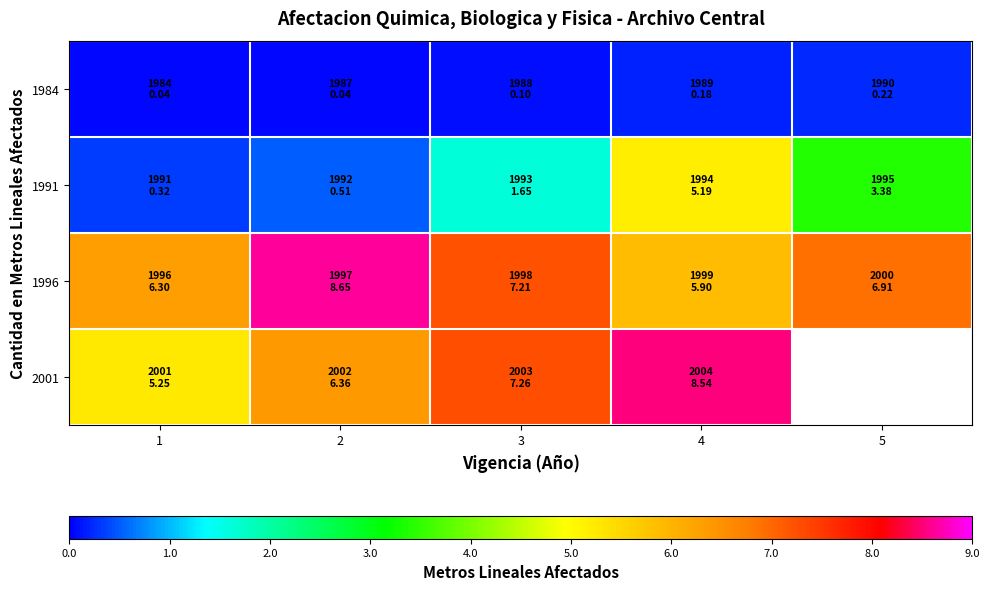

Read the 2001 value at 1.

5.2